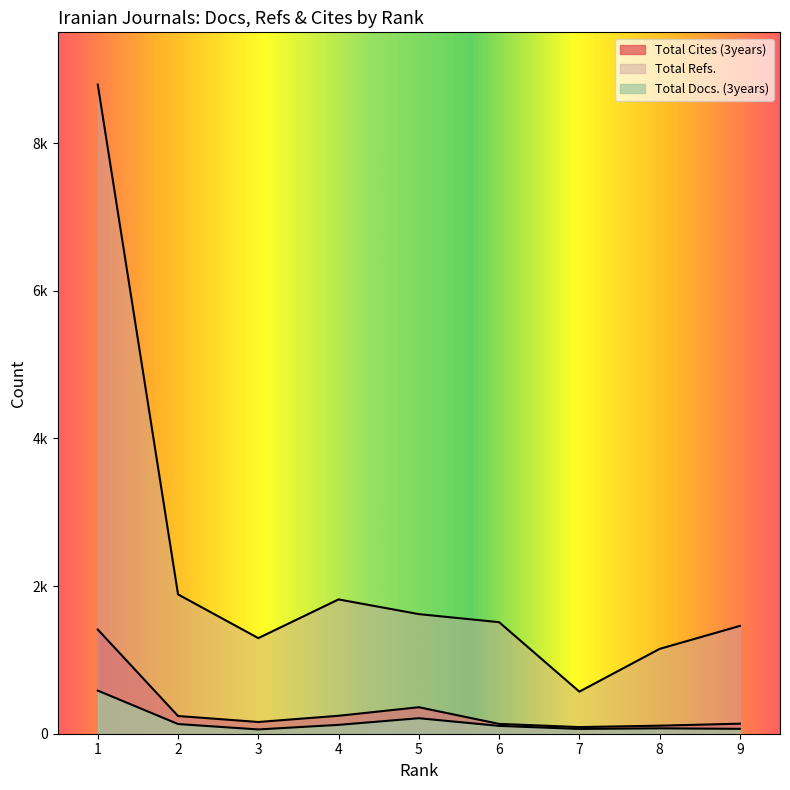

List the series in order of their peak value, lowest first.

Total Docs. (3years), Total Cites (3years), Total Refs.